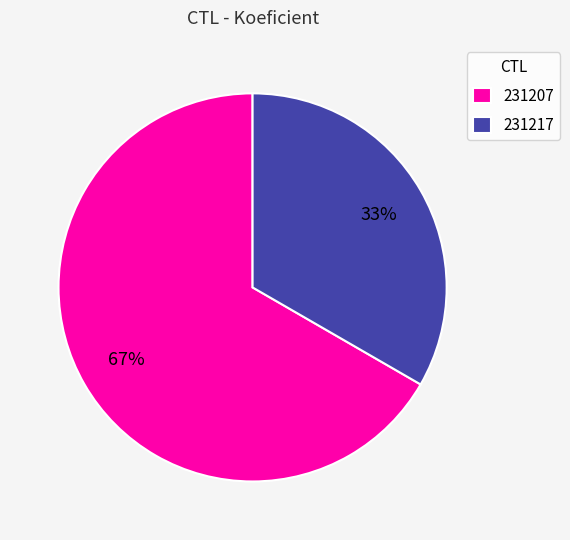

Count the number of slices in the pie.

2